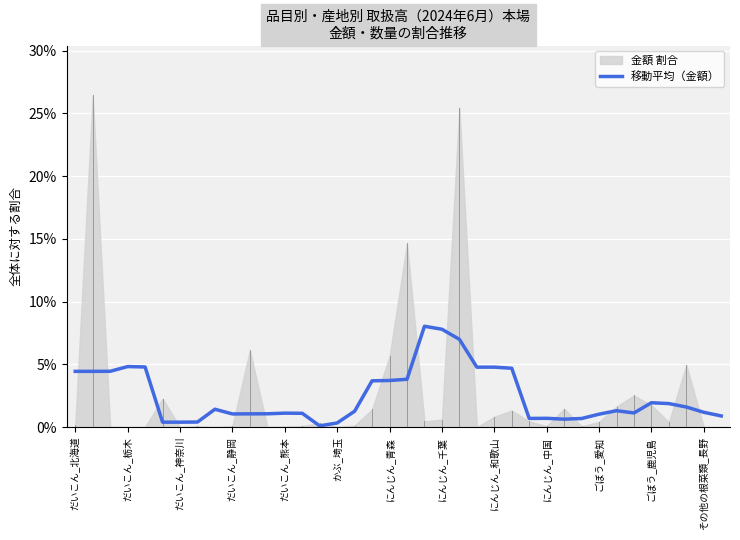

What is the highest value of the 移動平均（金額） series?

8.0